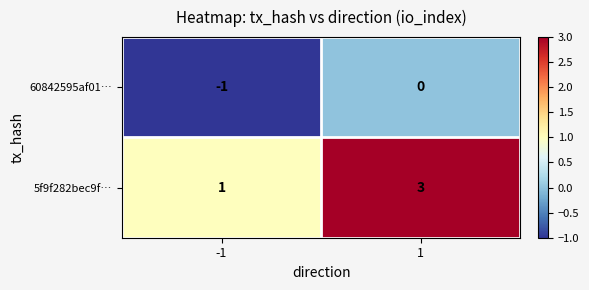

Is it true that 60842595af01… equals -2 at -1?

False